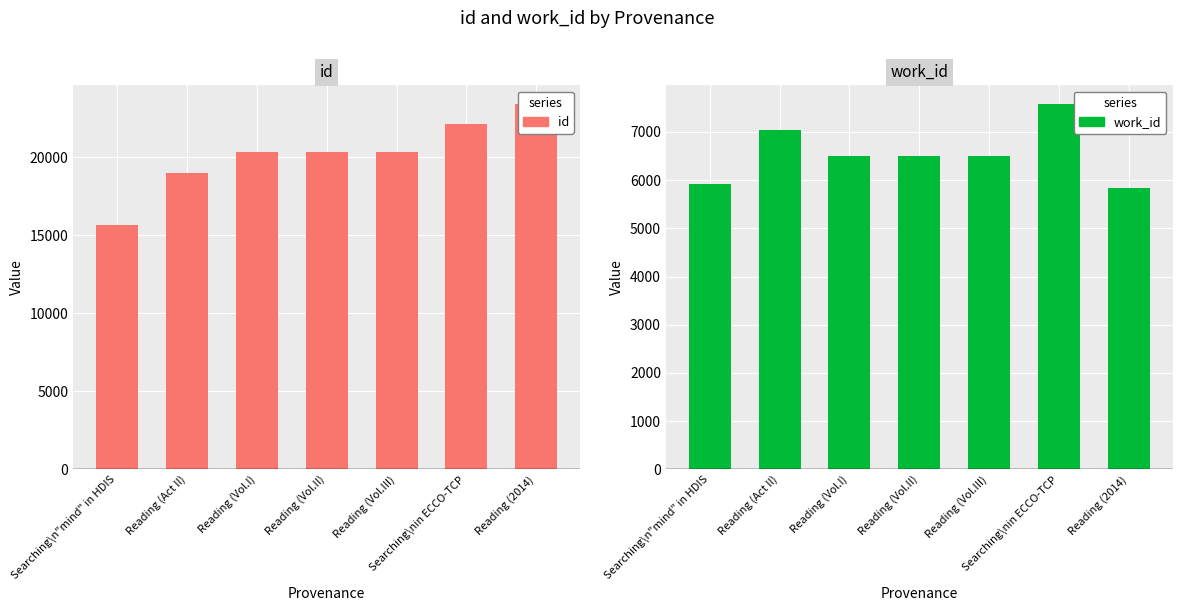

How many id values are between 19025 and 22168?

5